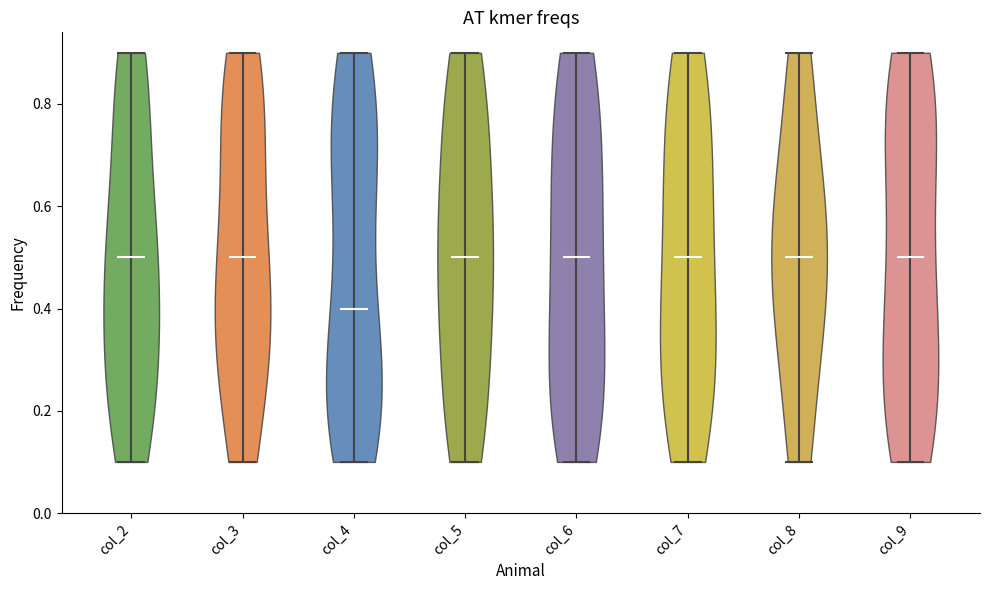

What is the highest point the violin for col_7 reaches on the y-axis? The values are not printed on the chart, so give them approximately, as read against the axis.

0.9